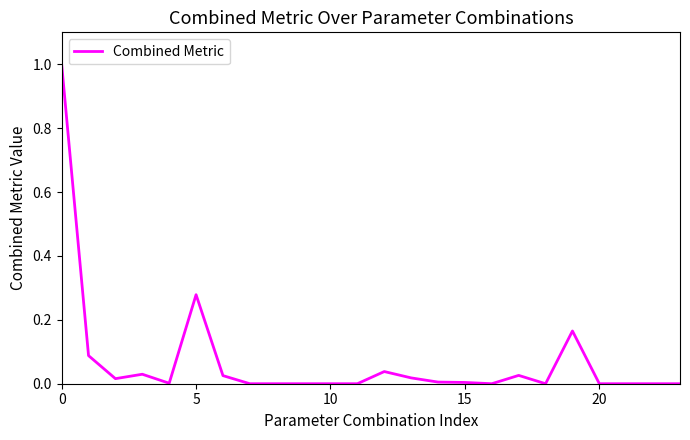

What is the maximum value shown in the chart?

1.0